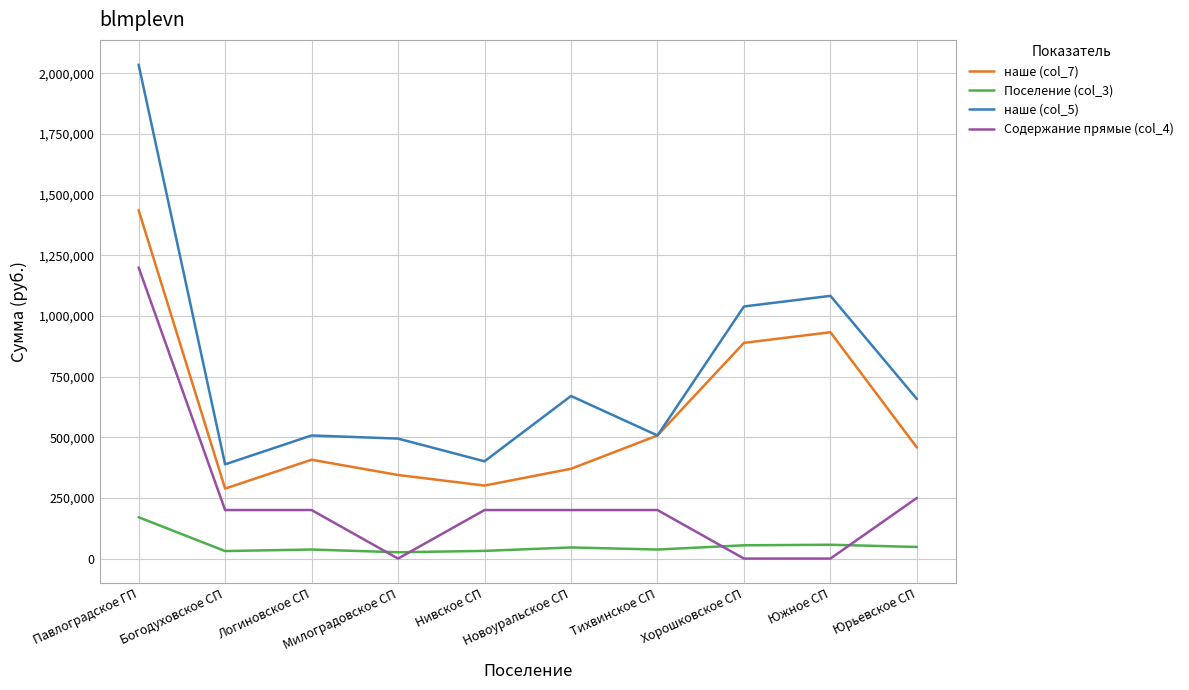

At which label is Поселение (col_3) closest to 98175?

Южное СП